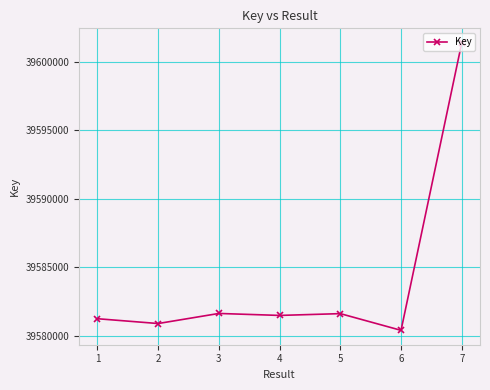

Which category has the lowest value across all series?

6